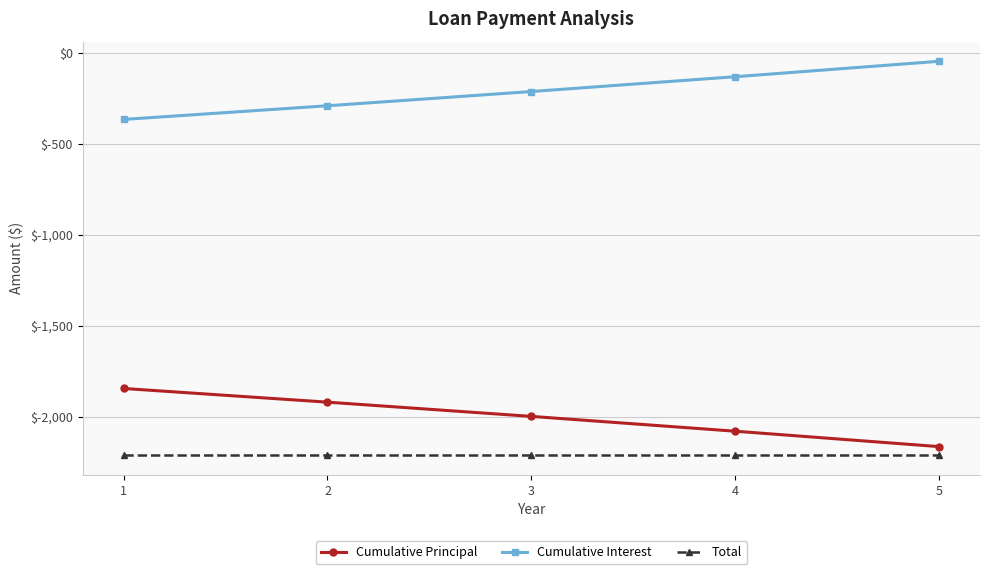

Is this an area chart (filled region under the line)?

No